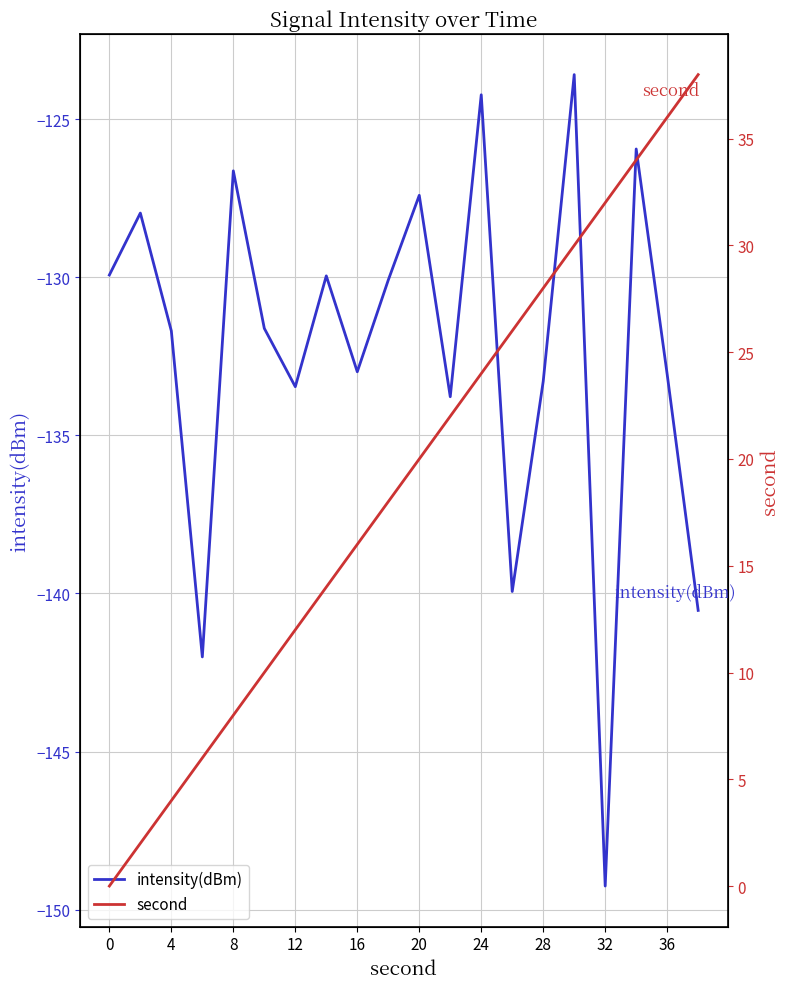

What is the minimum value shown in the chart?

-149.3